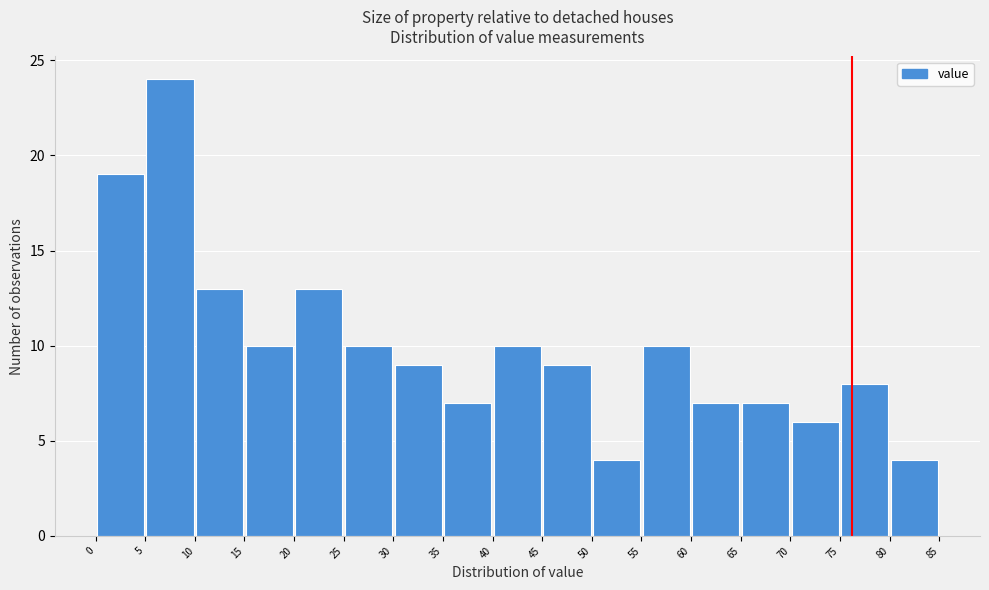

How tall is the bar that spans 35 to 40 on the x-axis? The values are not printed on the chart, so give them approximately, as read against the axis.

7